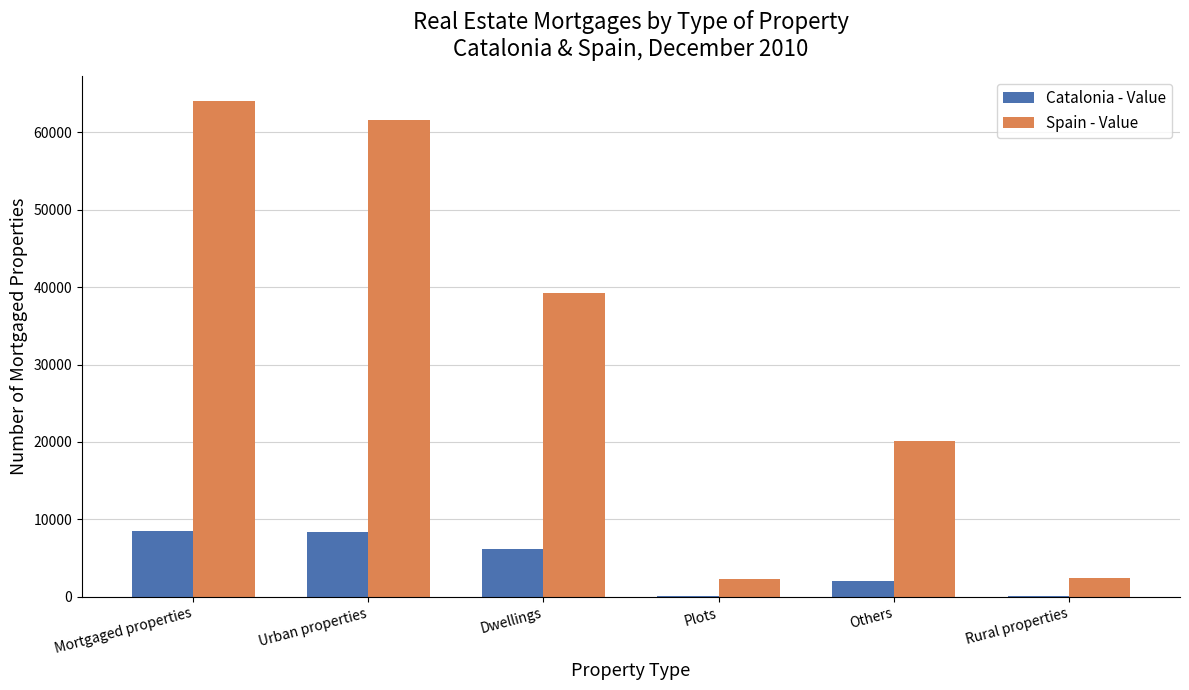

What is the maximum value for Catalonia - Value?

8522